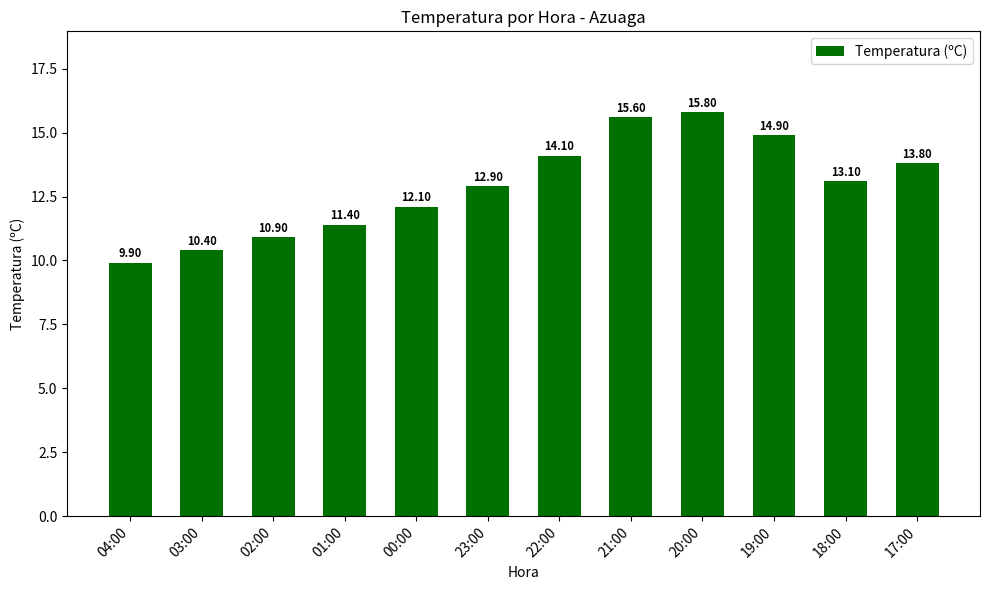

What is the change in value from 20:00 to 19:00?

-0.9